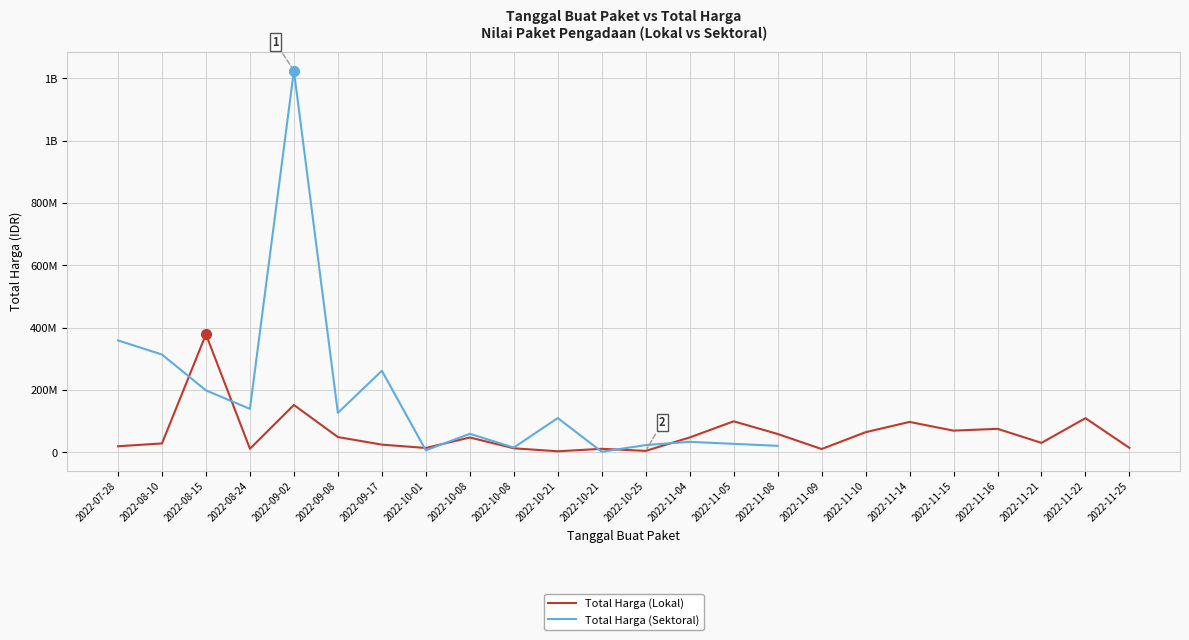

Is it true that Total Harga (Sektoral) equals 1224682000.0 at 2022-09-02?

True